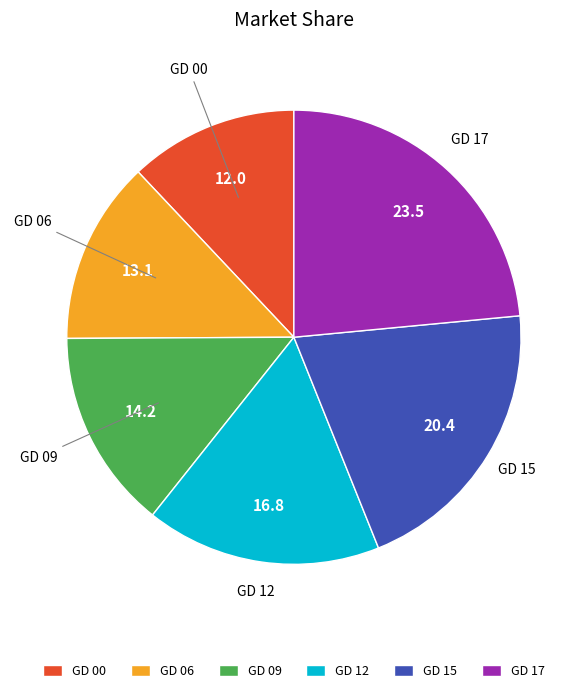

Combined, do GD 09 and GD 12 account for over 50%?

No